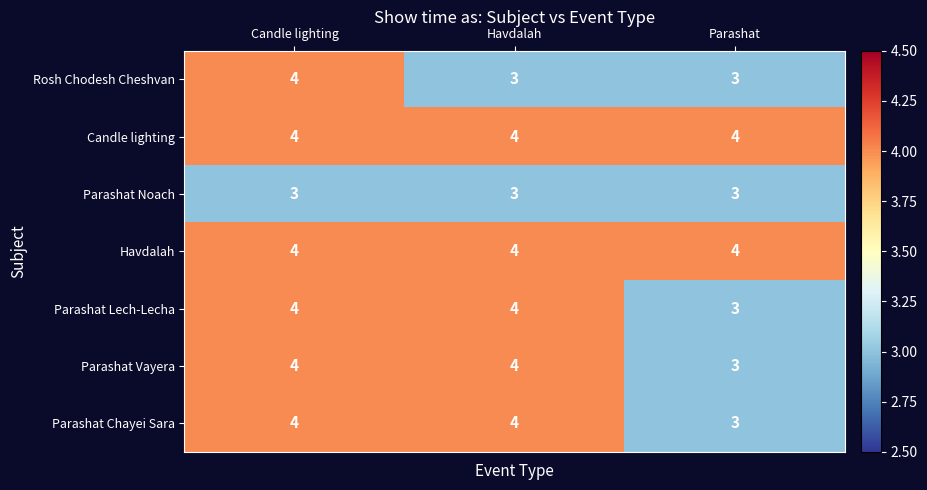

The value of Candle lighting at Parashat is 4. True or false?

True